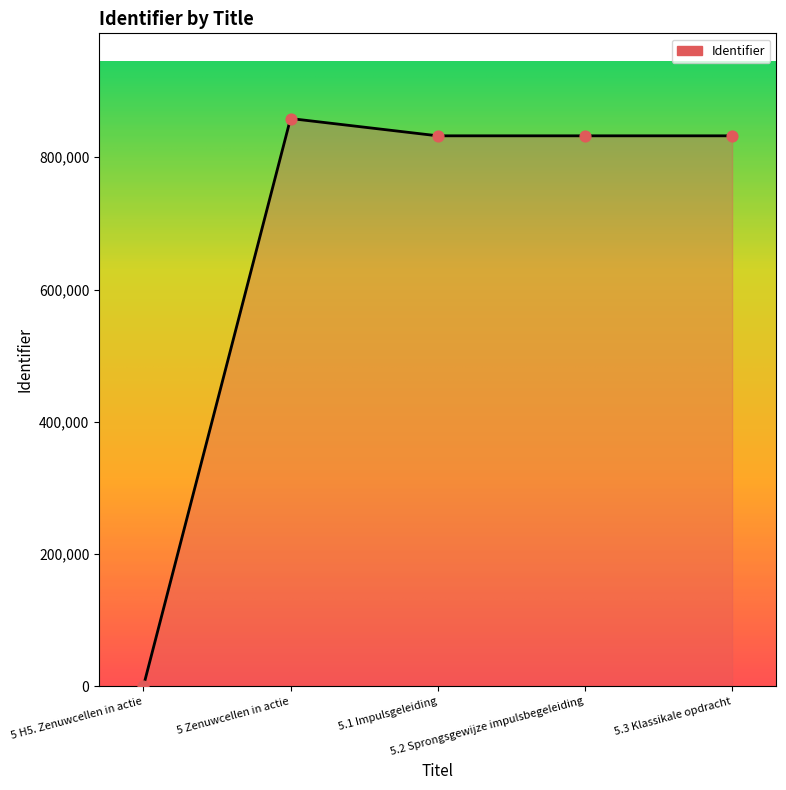

What is the change in value from 5 Zenuwcellen in actie to 5.3 Klassikale opdracht?

-26128